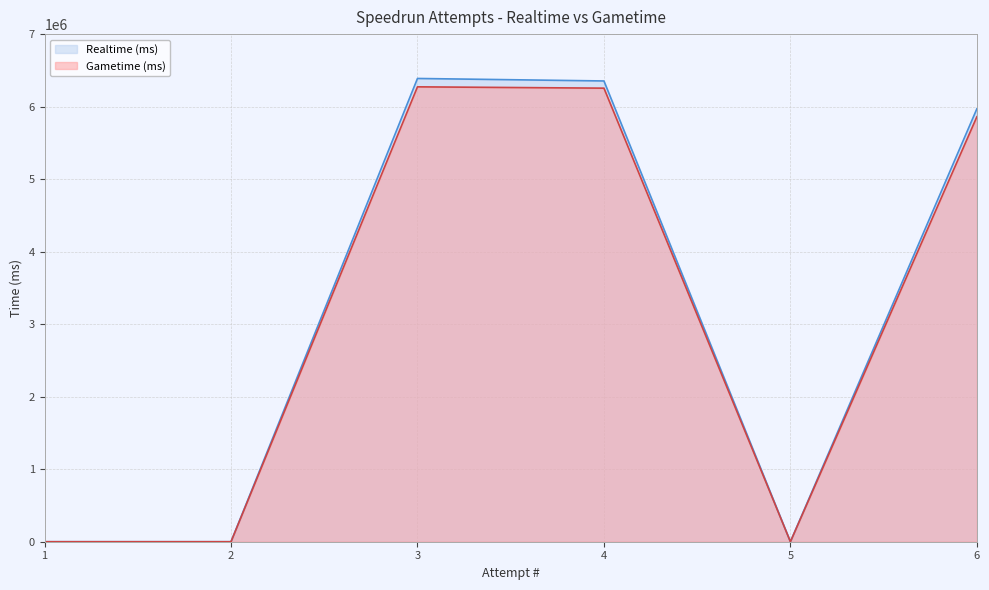

Which series has the largest total across all categories?

Realtime (ms)